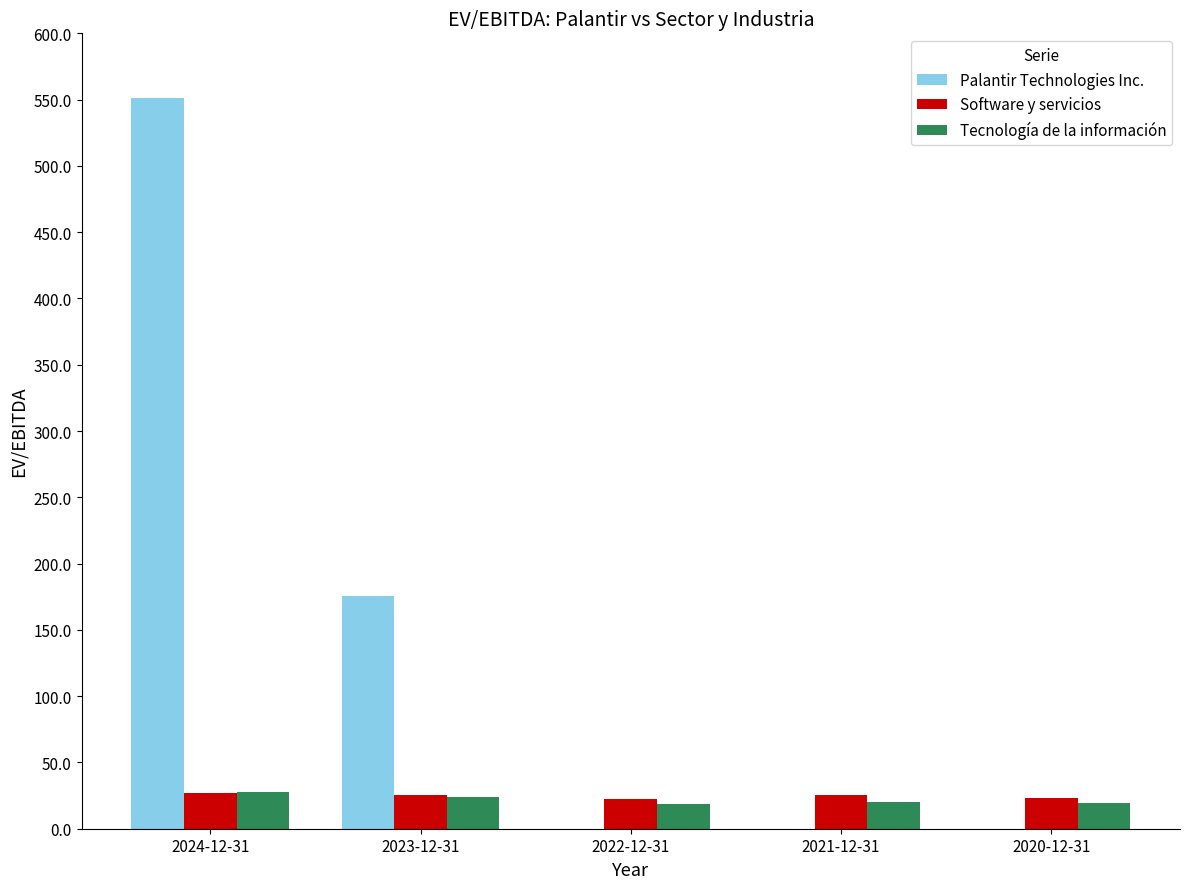

What is the sum of all Tecnología de la información values?

109.7